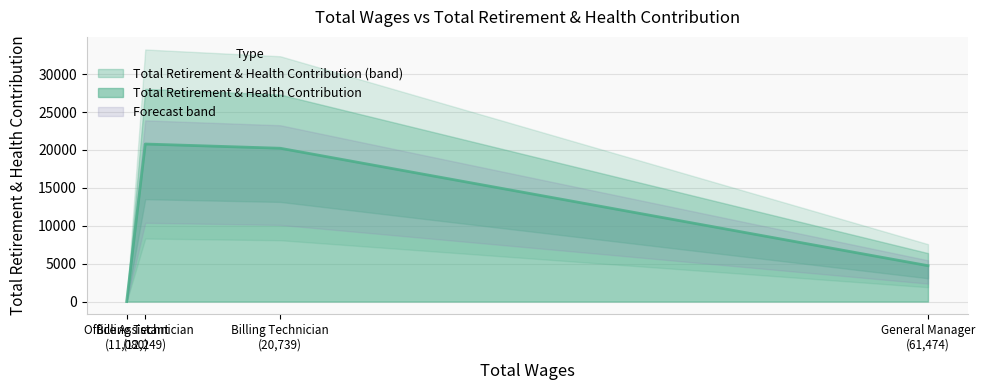

What is the difference between the second highest and minimum values?

20224